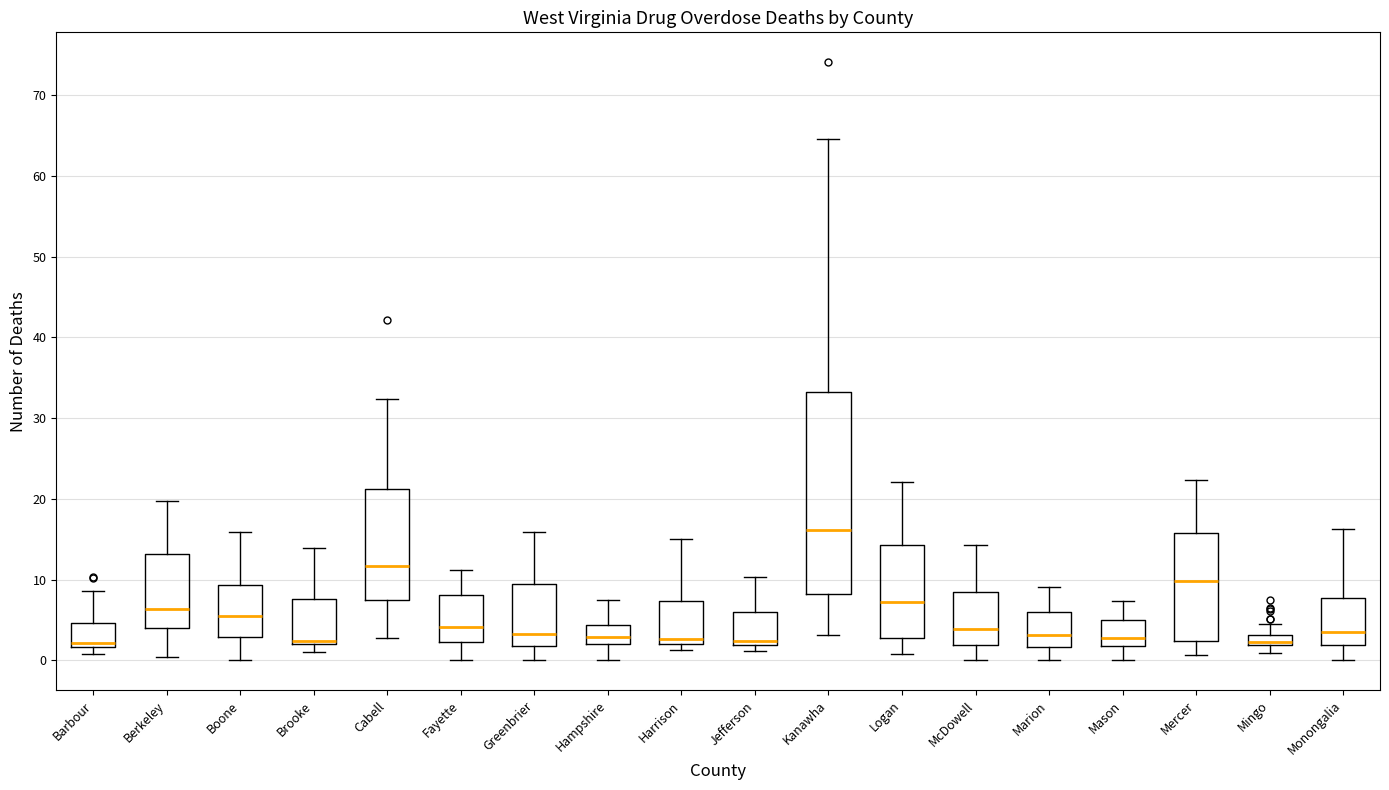

Where is the upper edge of the box for Mason on the y-axis? The values are not printed on the chart, so give them approximately, as read against the axis.

5